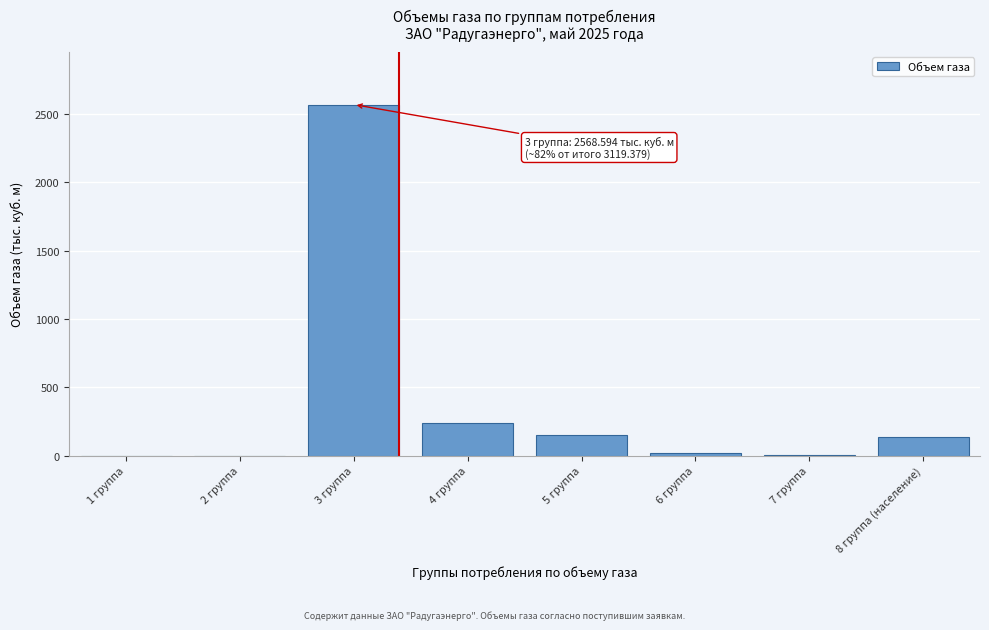

The value at 1 группа is 870.0. True or false?

False